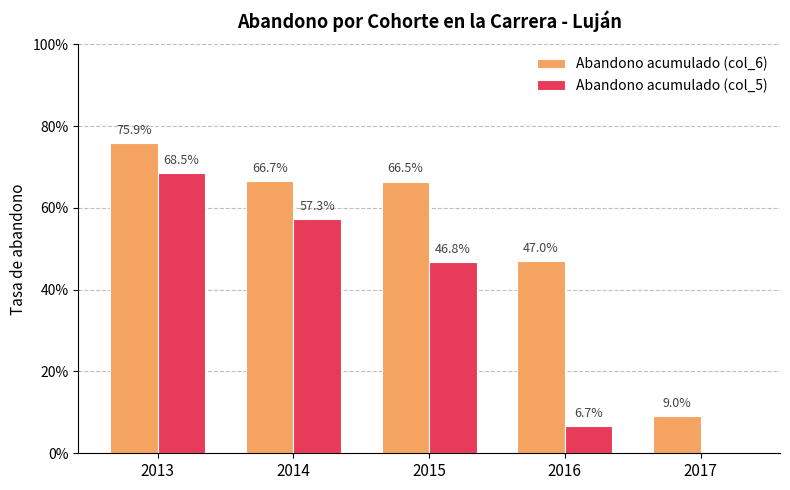

True or false: Abandono acumulado (col_6) has a value of 0.7 at 2016.

False